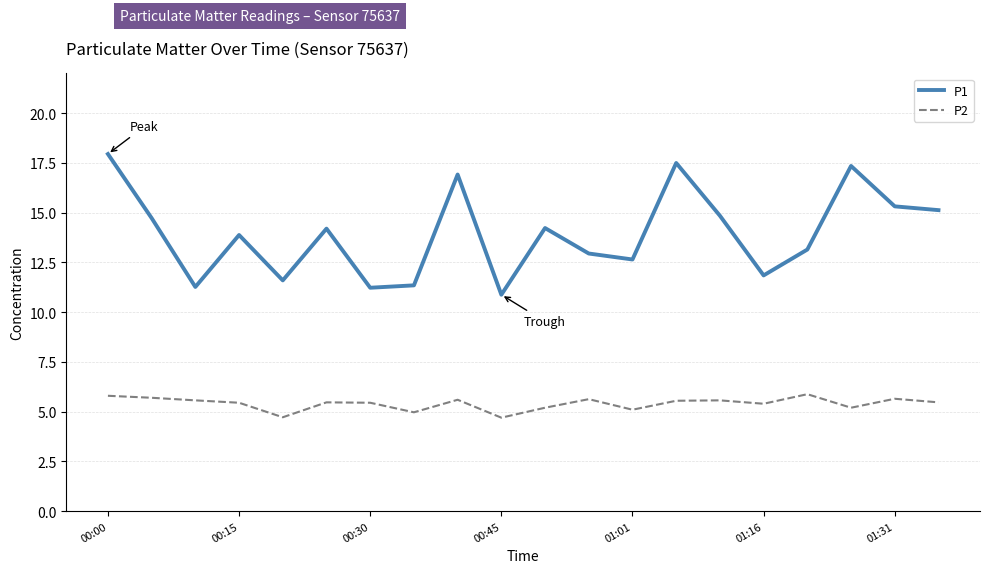

What is the difference between the maximum and minimum values in the P2 series?

1.2